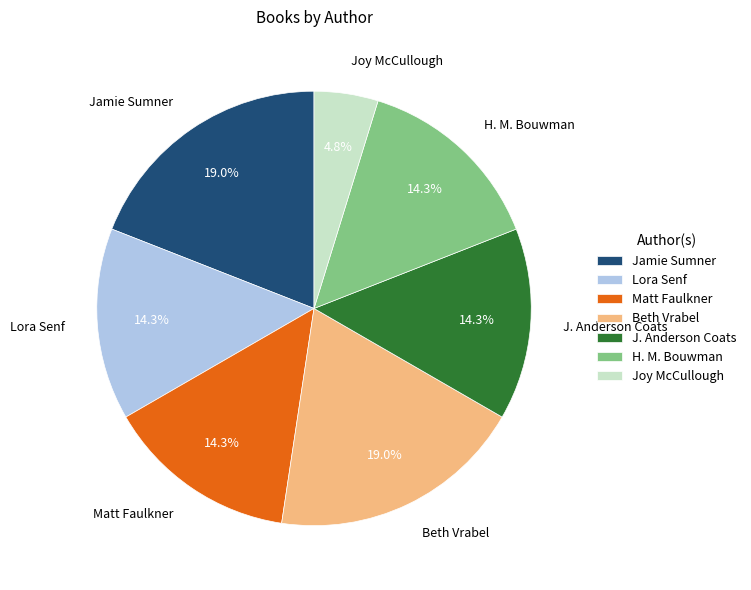

What portion of the pie excludes Jamie Sumner?

81.0%